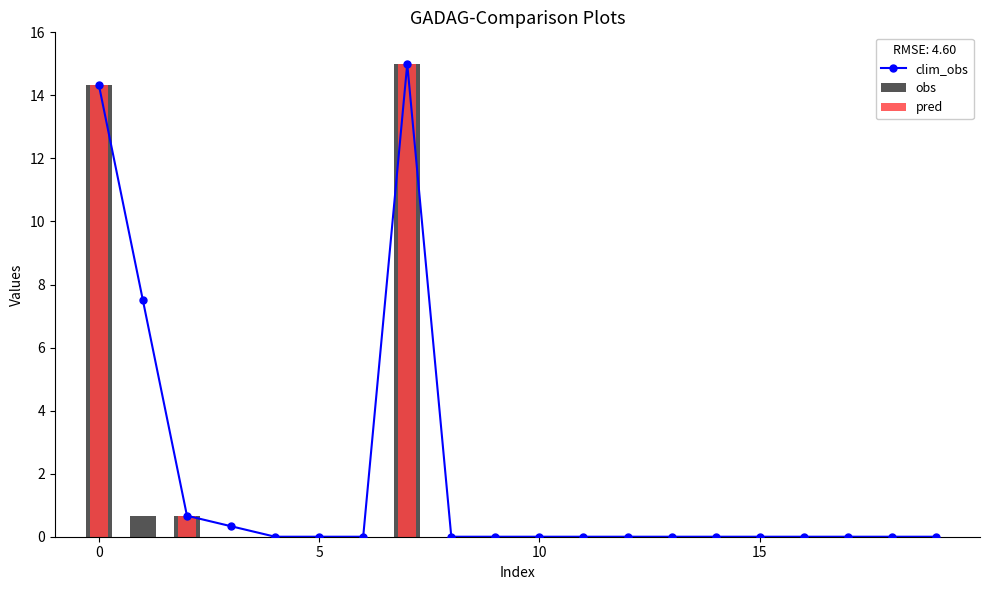

At how many categories does at least one series exceed 10?

2